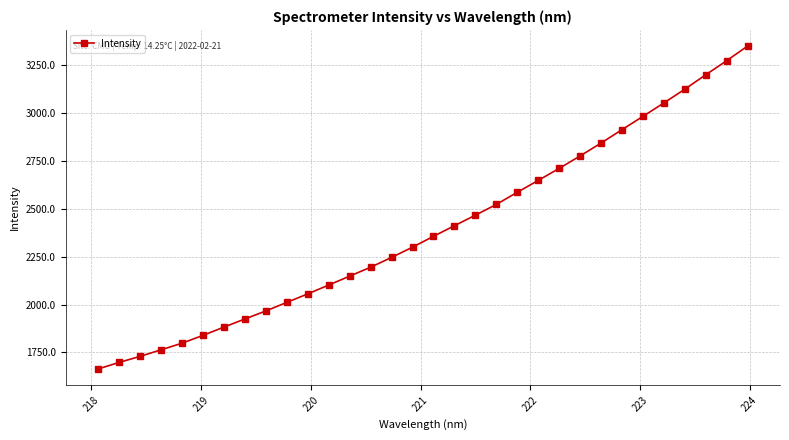

True or false: the data has more than 2 interior local peaks.

False